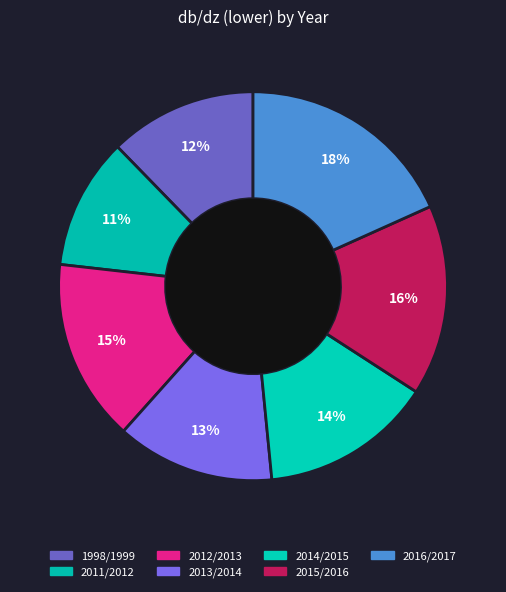

How many slices are in this pie chart?

7